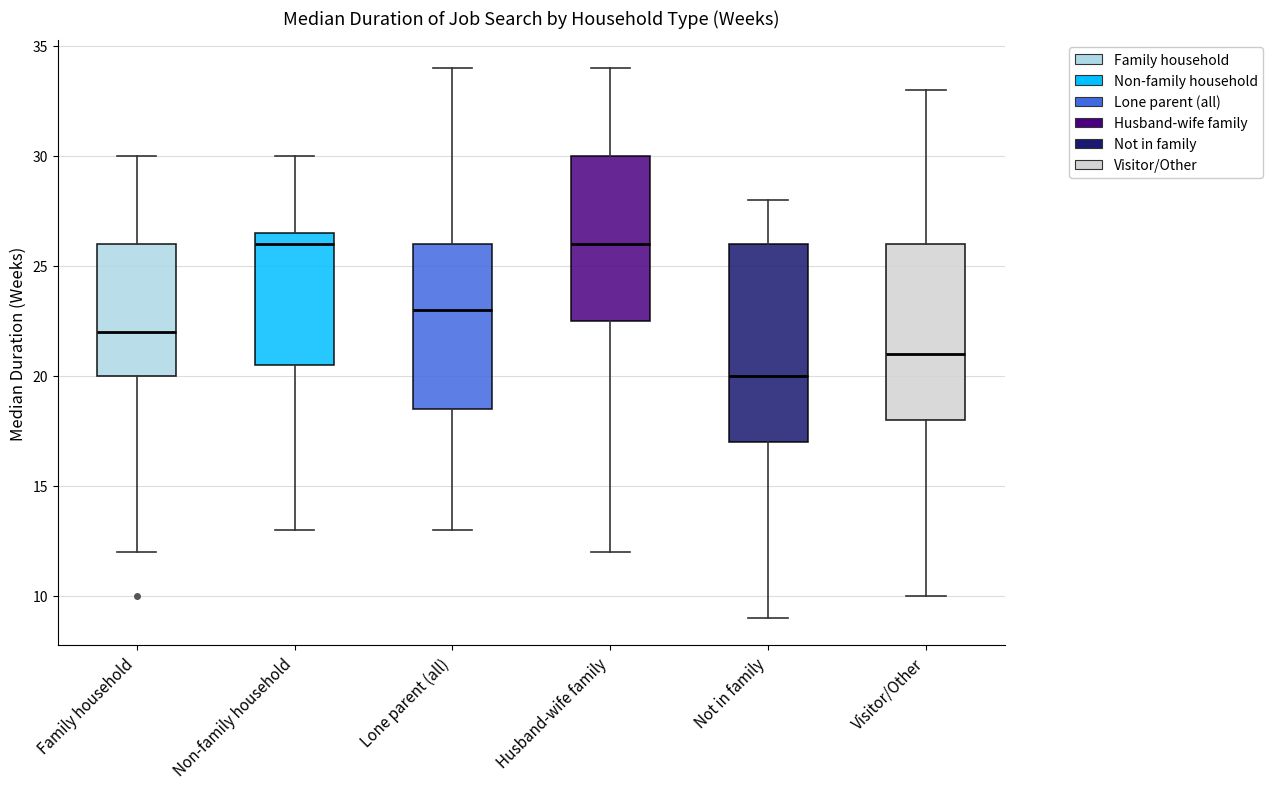

Reading left to right, read every box against the y-axis: the position of its median line, the range the box covers, and the ends of its whiskers. The values are not printed on the chart, so give them approximately, as read against the axis.

Family household: median 22.0, box 20.0 to 26.0, whiskers 12.0 to 30.0
Non-family household: median 26.0, box 20.5 to 26.5, whiskers 13.0 to 30.0
Lone parent (all): median 23.0, box 18.5 to 26.0, whiskers 13.0 to 34.0
Husband-wife family: median 26.0, box 22.5 to 30.0, whiskers 12.0 to 34.0
Not in family: median 20.0, box 17.0 to 26.0, whiskers 9.0 to 28.0
Visitor/Other: median 21.0, box 18.0 to 26.0, whiskers 10.0 to 33.0